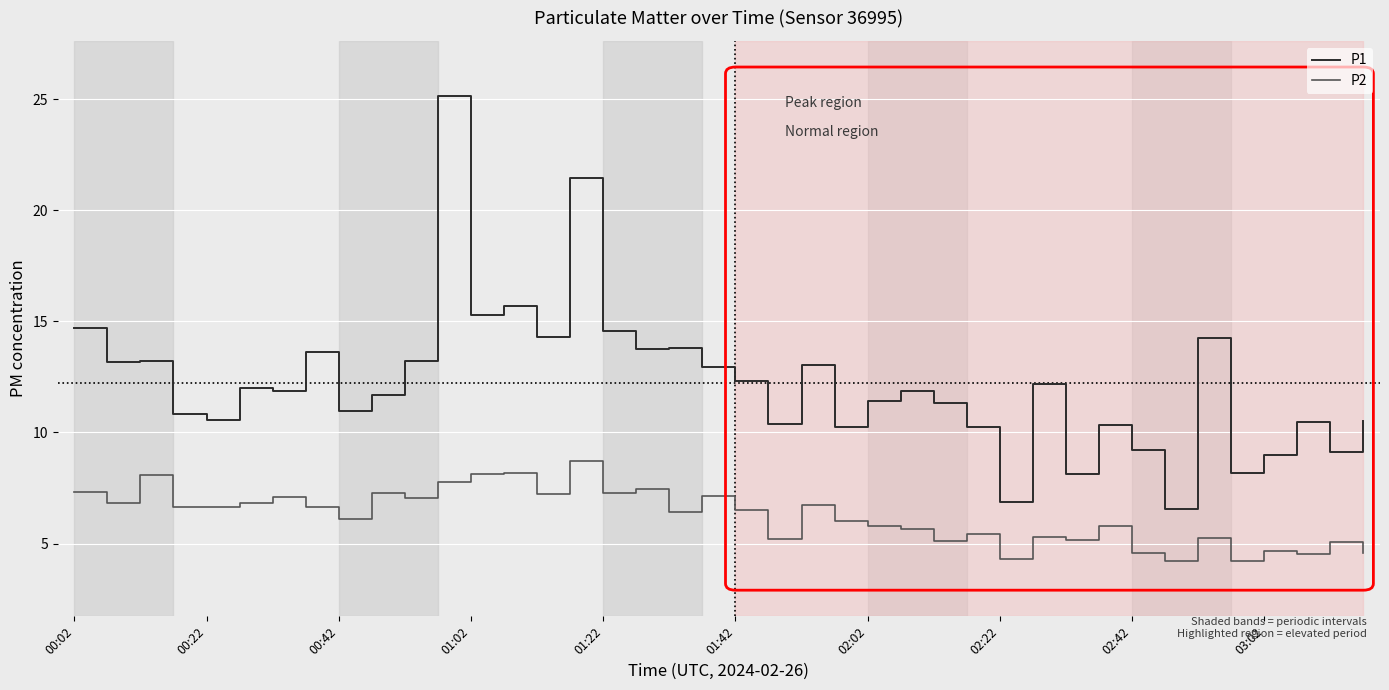

True or false: P1 and P2 intersect in this chart.

False